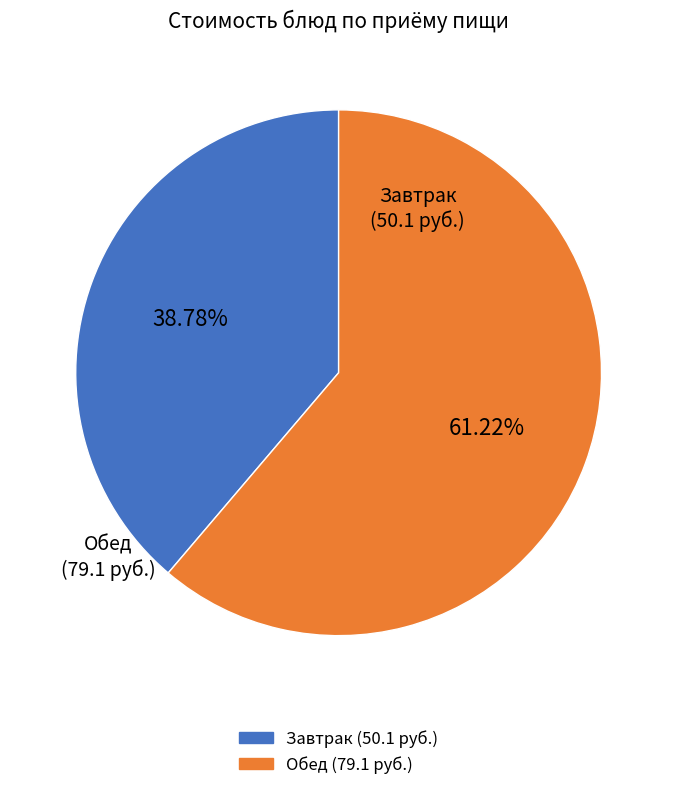

Does any single category account for the majority?

Yes